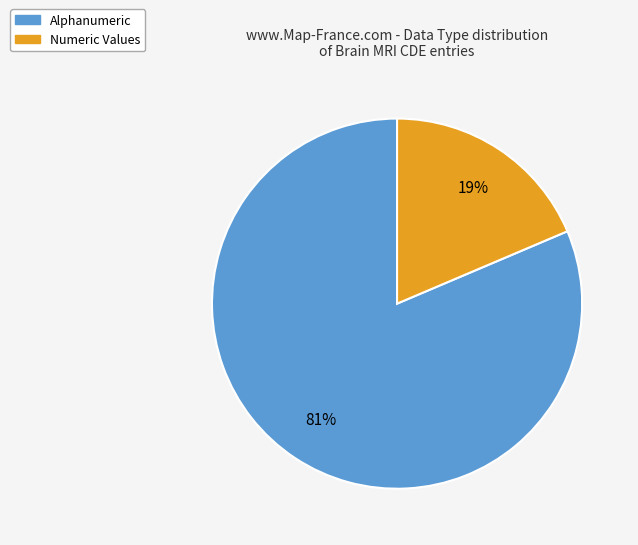

Does any single category account for the majority?

Yes